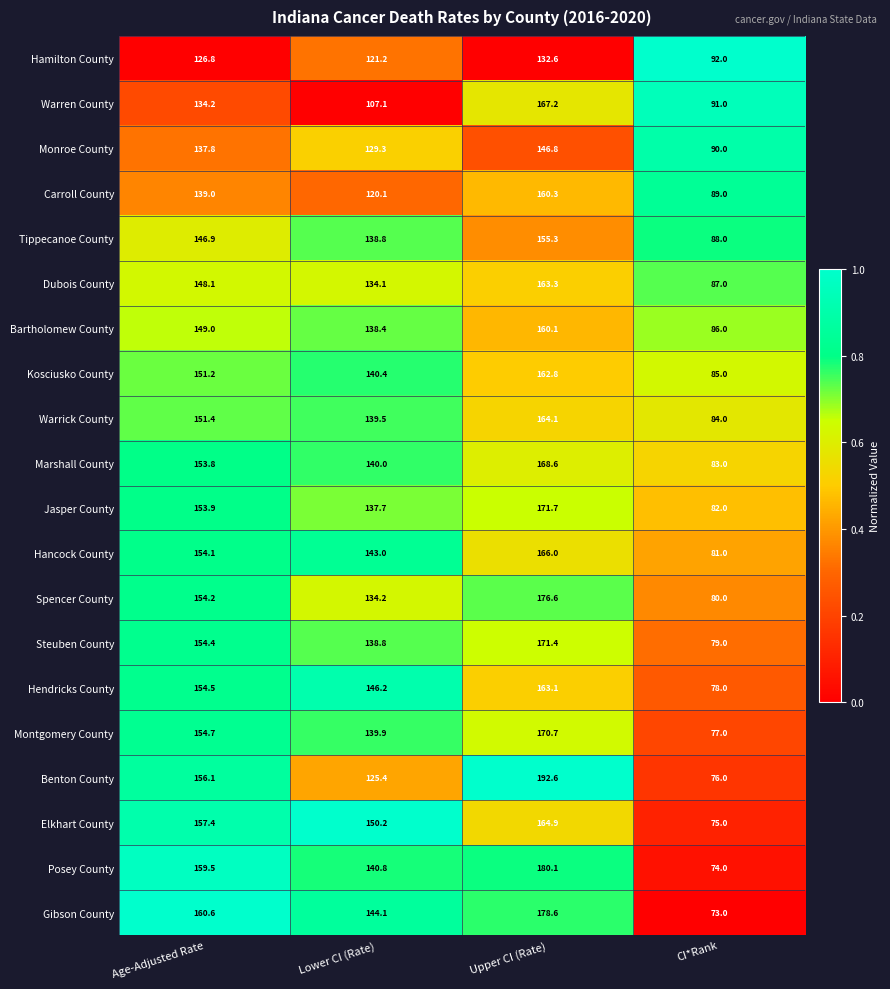

How many data points does each series have?

4